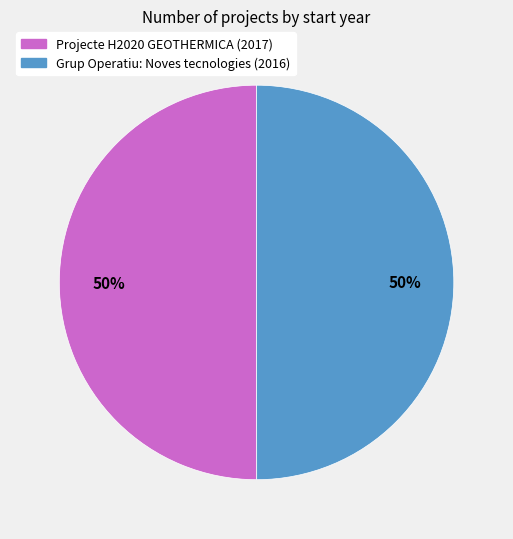

Approximately how many times larger is the value at Projecte H2020 GEOTHERMICA (2017) compared to Grup Operatiu: Noves tecnologies (2016)?

1.0